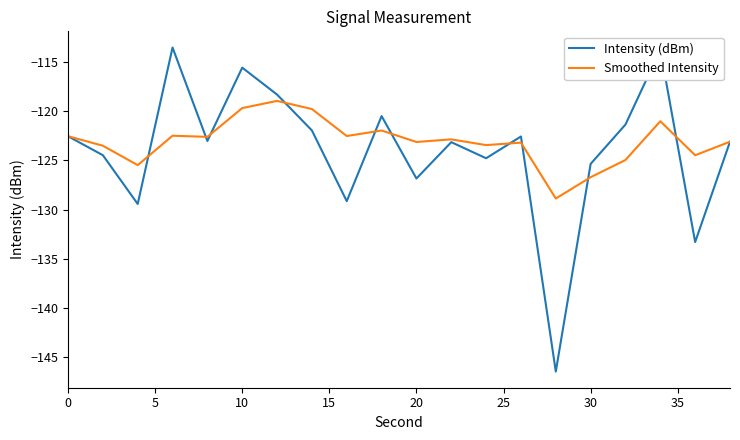

Which series has the largest range (max minus min)?

Intensity (dBm)